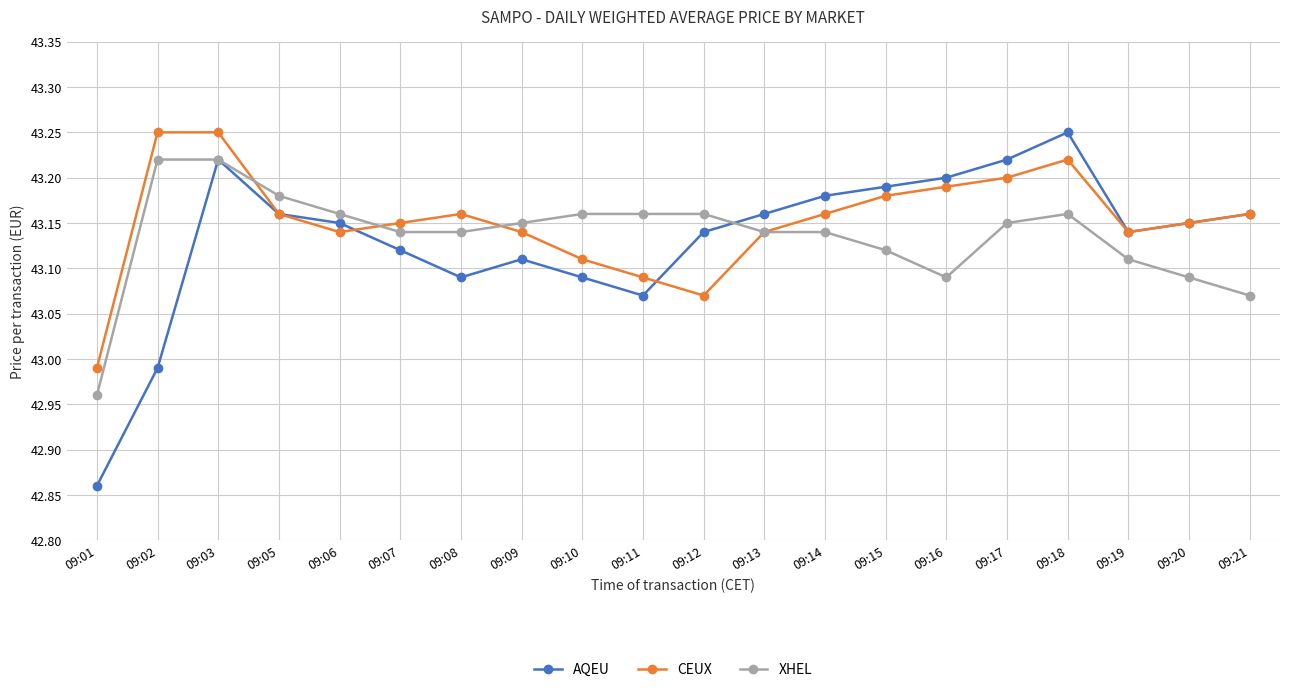

Is it true that XHEL equals 20.6 at 09:15?

False